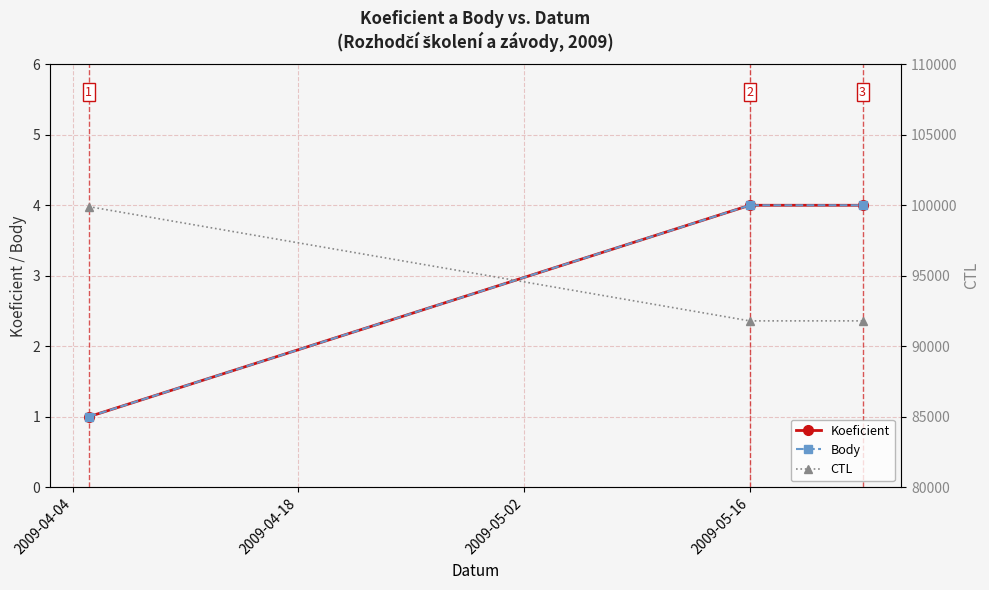

What is the difference between the Body values at 2009-05-02 and 2009-04-04?

3